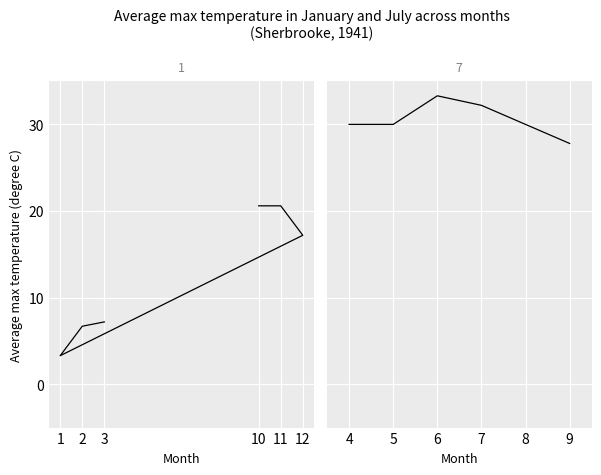

True or false: July panel Tx has more than 0 points higher than both neighbors.

True